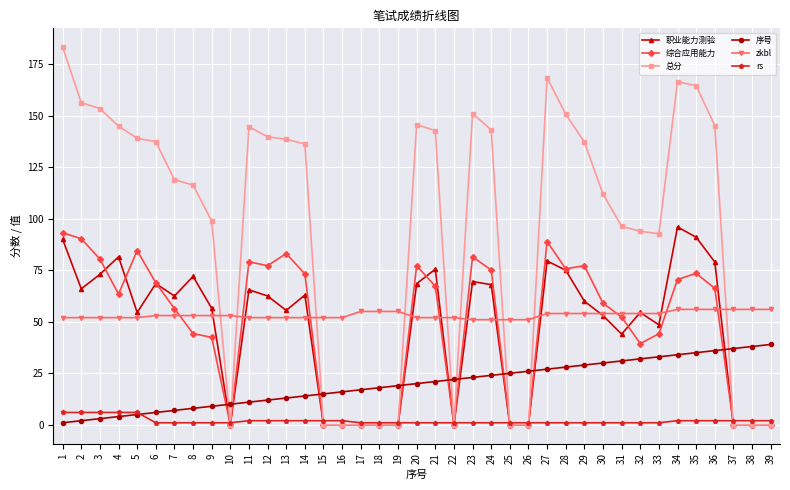

What is the average value of the zkbl series?

53.2